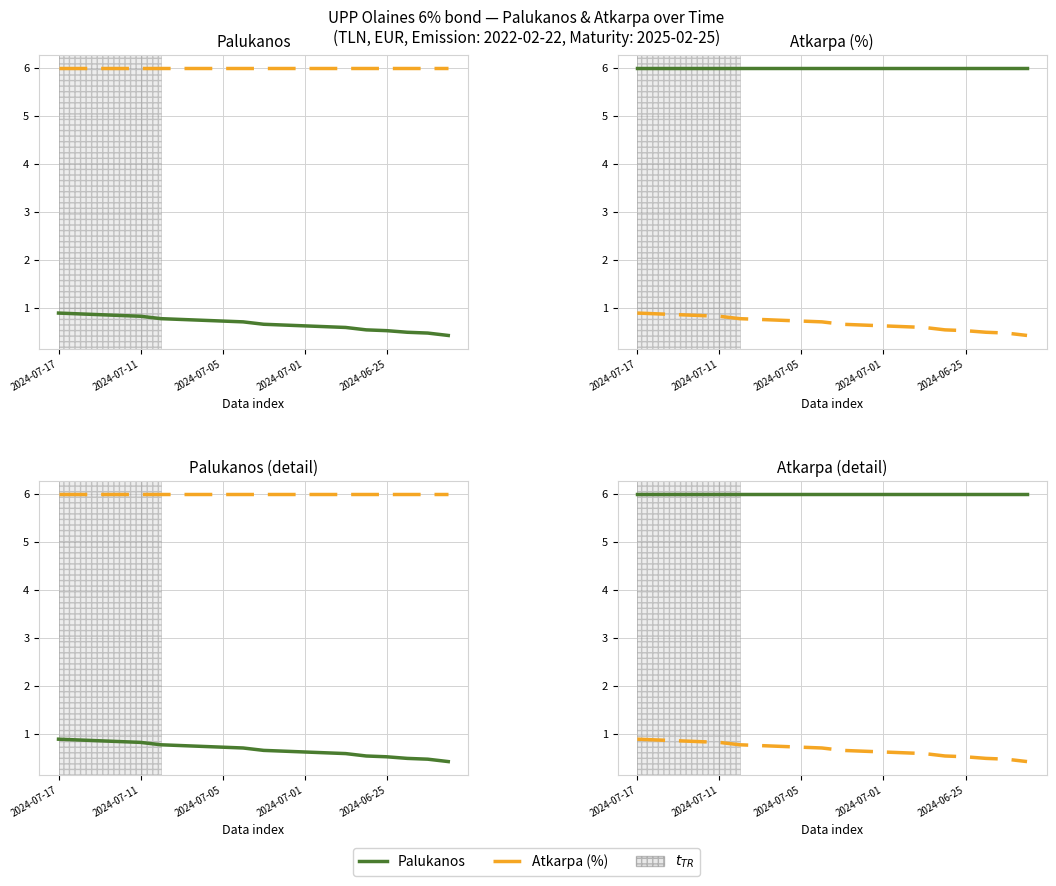

Reading left to right, list all the values displayed in this chart.

Palukanos: 0.9	0.9	0.9	0.8	0.8	0.8	0.8	0.8	0.7	0.7	0.7	0.7	0.6	0.6	0.6	0.6	0.5	0.5	0.5	0.4
Atkarpa (%): 6.0	6.0	6.0	6.0	6.0	6.0	6.0	6.0	6.0	6.0	6.0	6.0	6.0	6.0	6.0	6.0	6.0	6.0	6.0	6.0